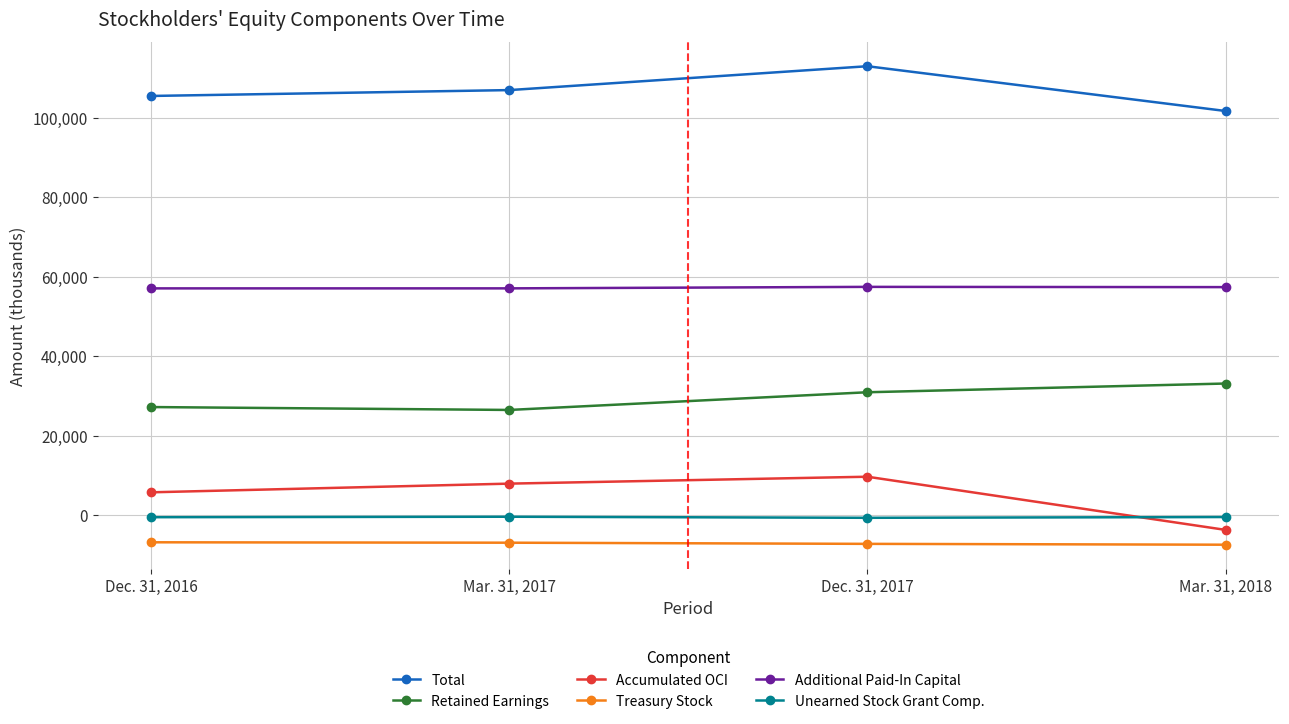

True or false: Total and Retained Earnings cross at least once.

False